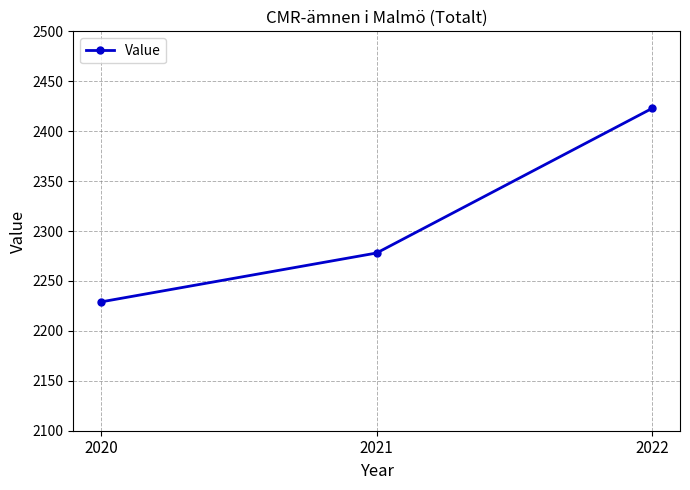

Rank the categories by value from lowest to highest.

2020, 2021, 2022